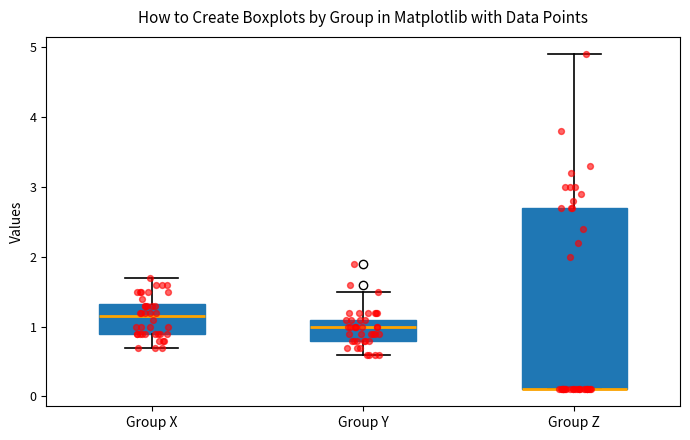

Which box is the tallest, from its lower edge to its upper edge?

Group Z